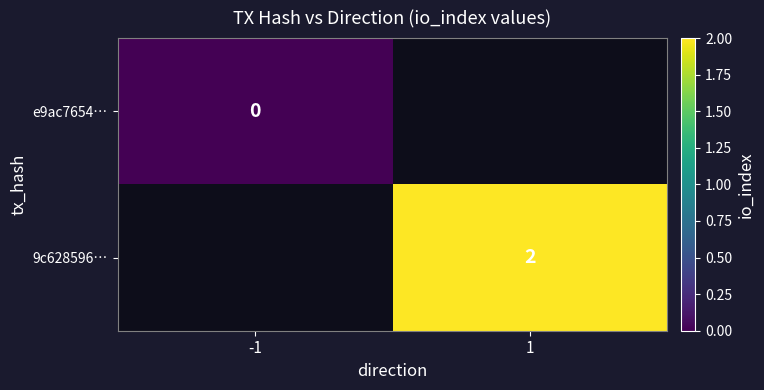

The e9ac7654… series shows 0.0 at -1. True or false?

True